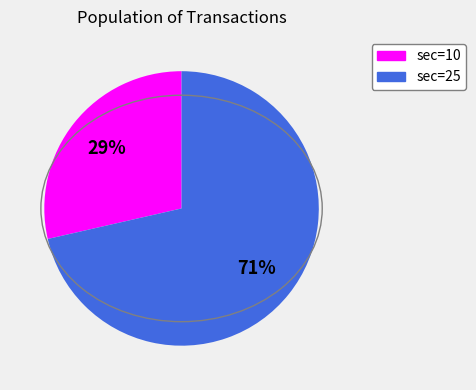

What is the largest slice in the pie chart?

sec=25